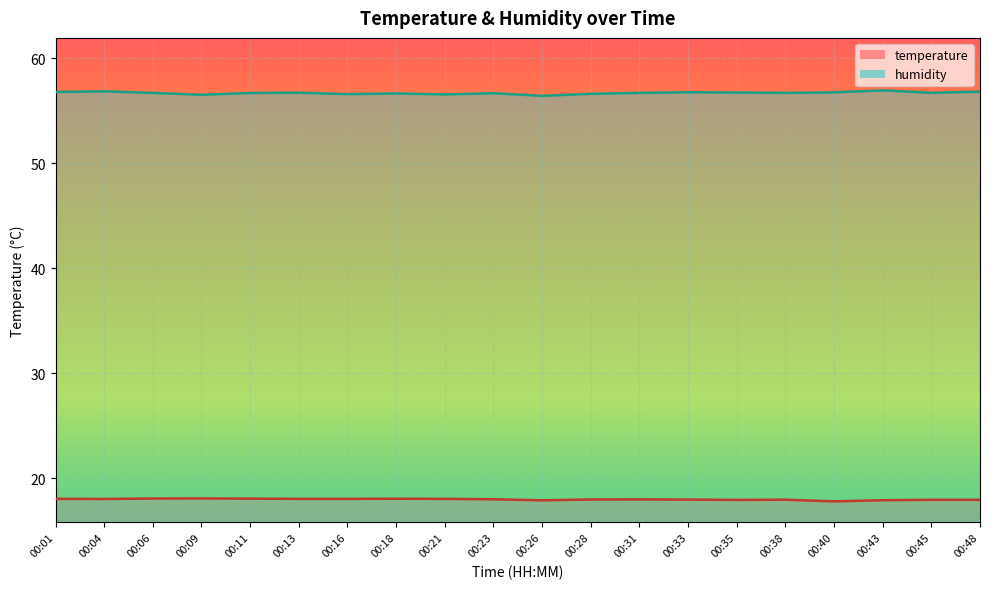

The humidity series shows 82.2 at 00:43. True or false?

False